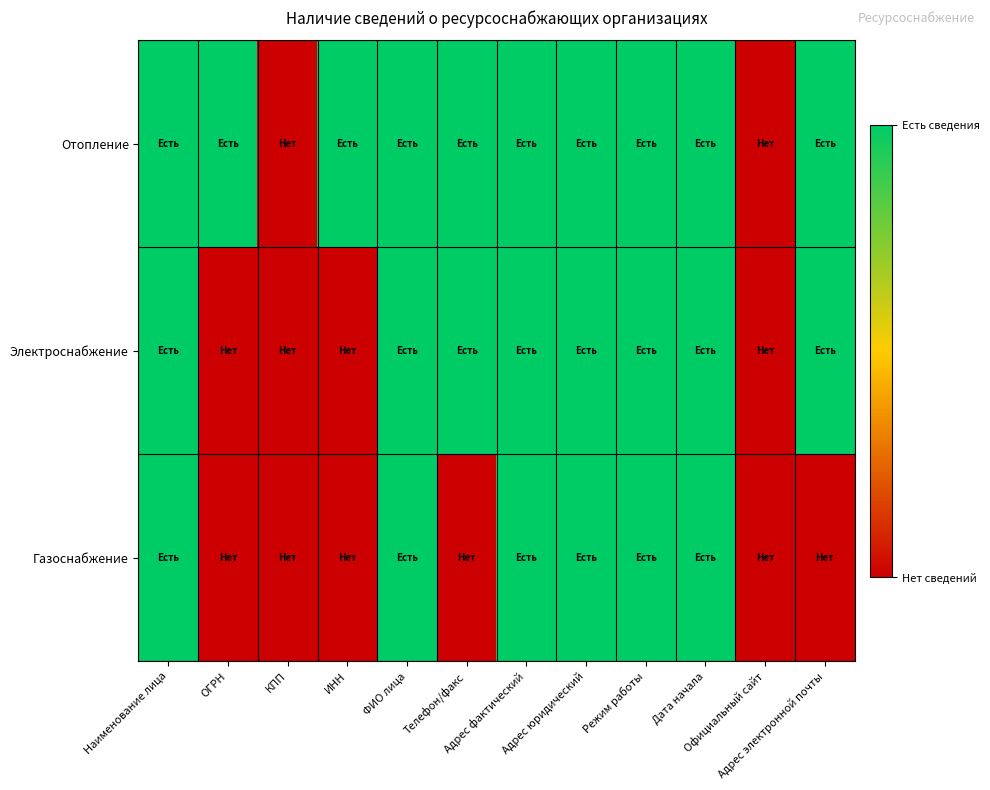

Which series has the largest total across all categories?

Отопление